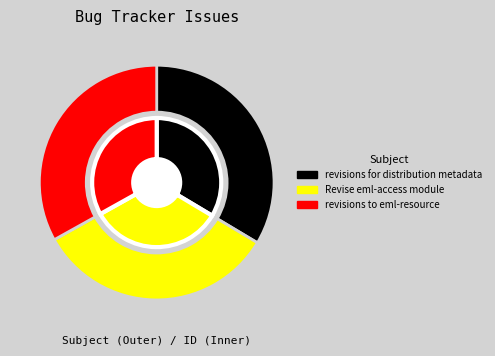

Is there a majority slice in this chart?

No